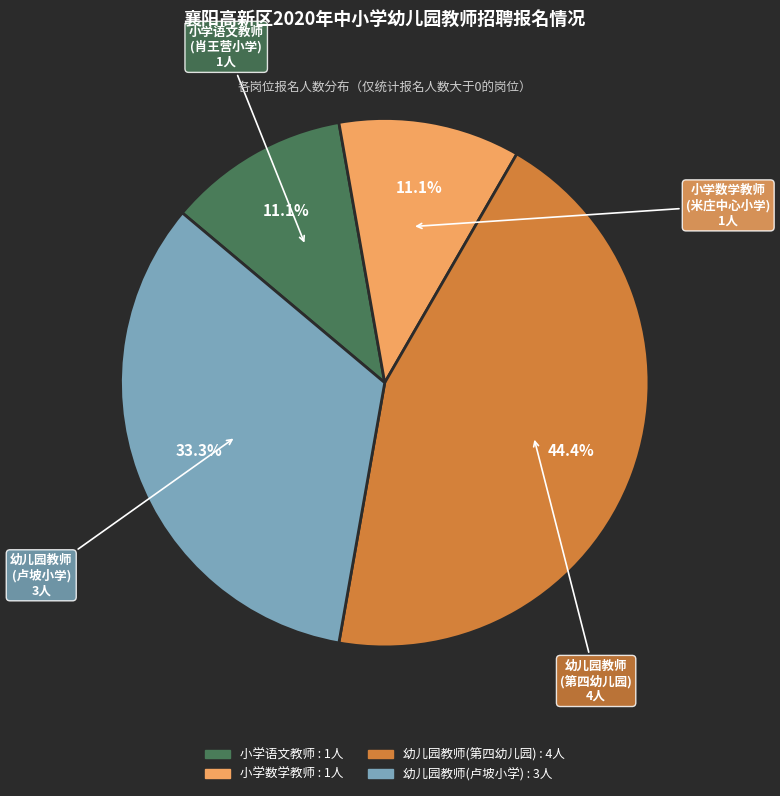

Is there a majority slice in this chart?

No